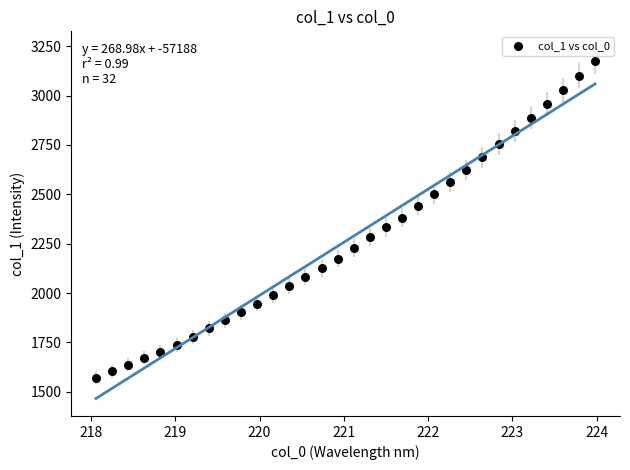

What is the range of X values (max minus min)?

5.9